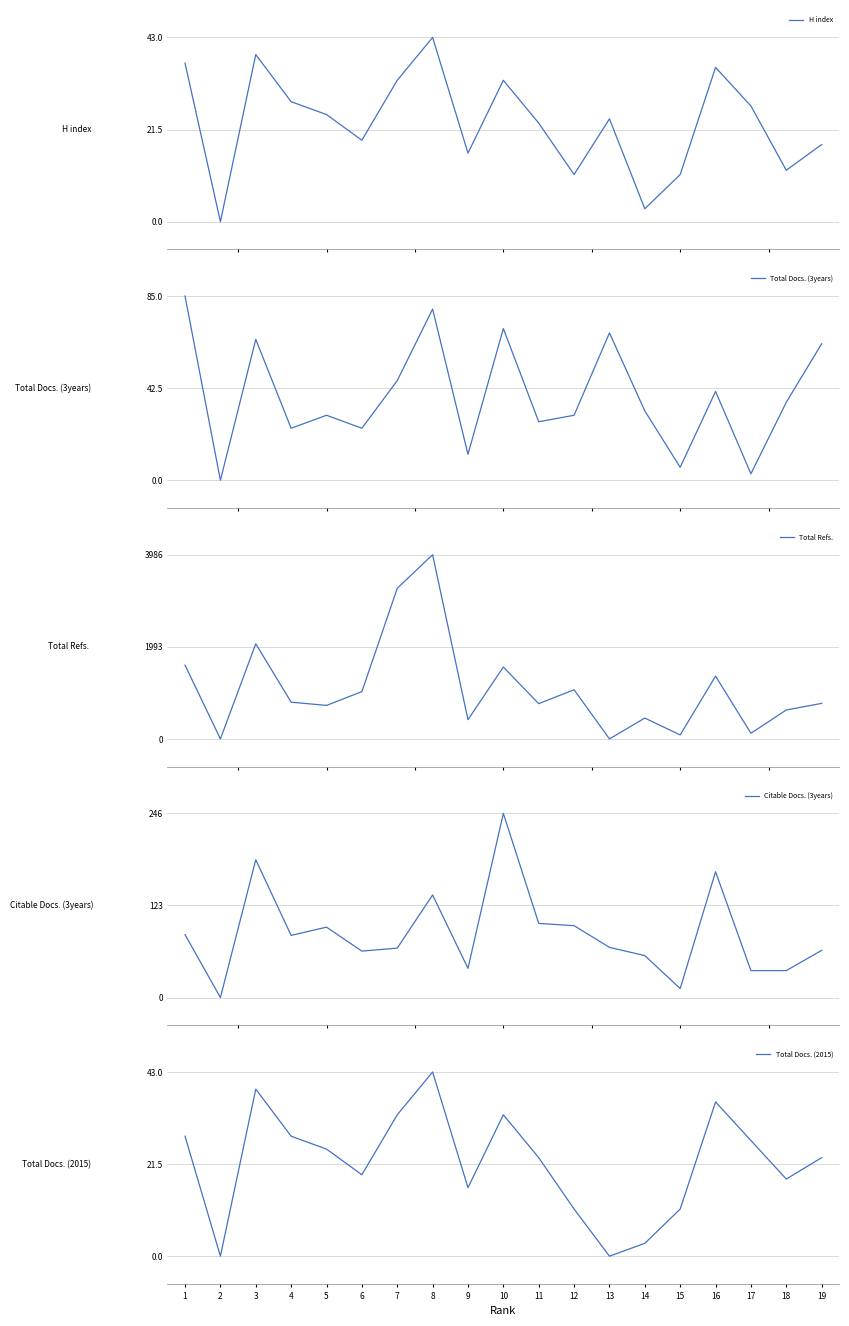

At how many categories does at least one series exceed 3510?

1